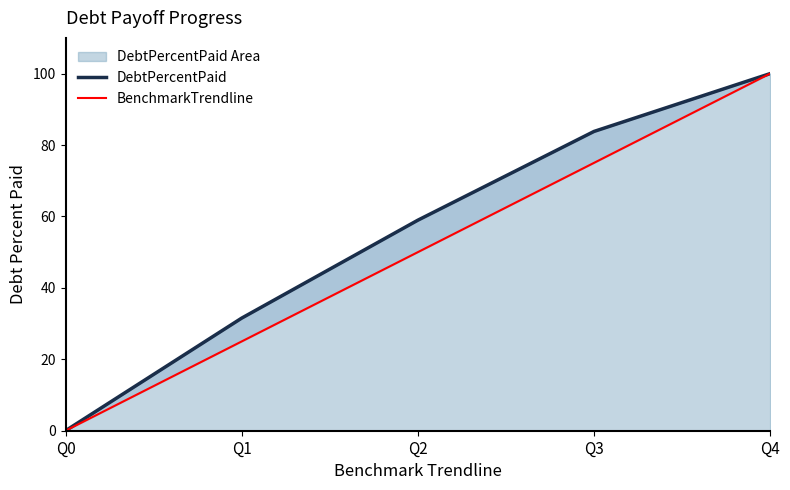

Rank the categories by BenchmarkTrendline value from highest to lowest.

Q4, Q3, Q2, Q1, Q0